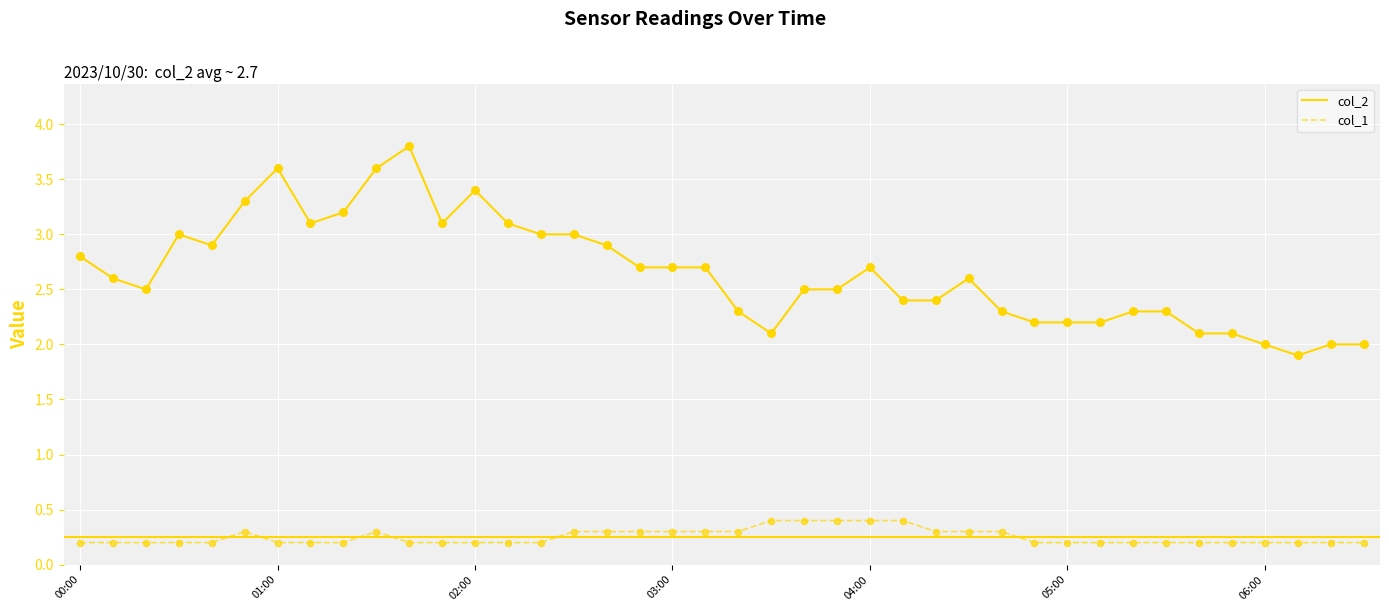

Which series has the widest spread of values?

col_2